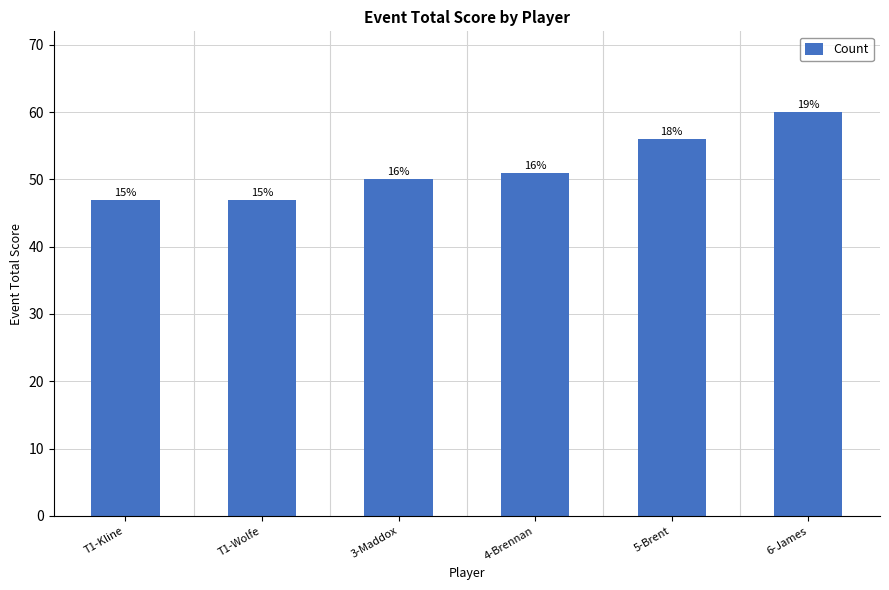

The value at 3-Maddox is 50. True or false?

True